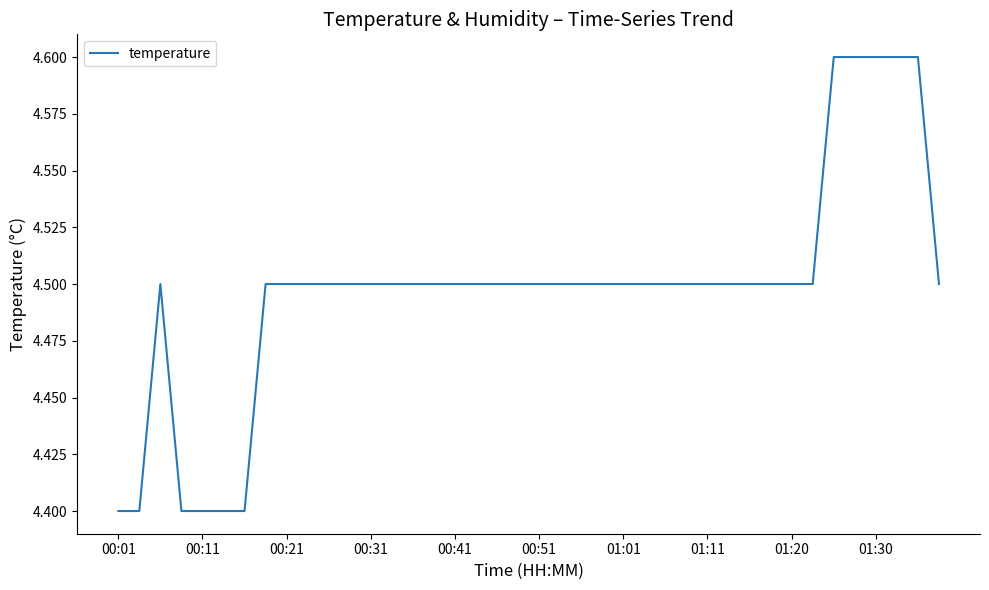

What is the smallest value displayed?

4.4